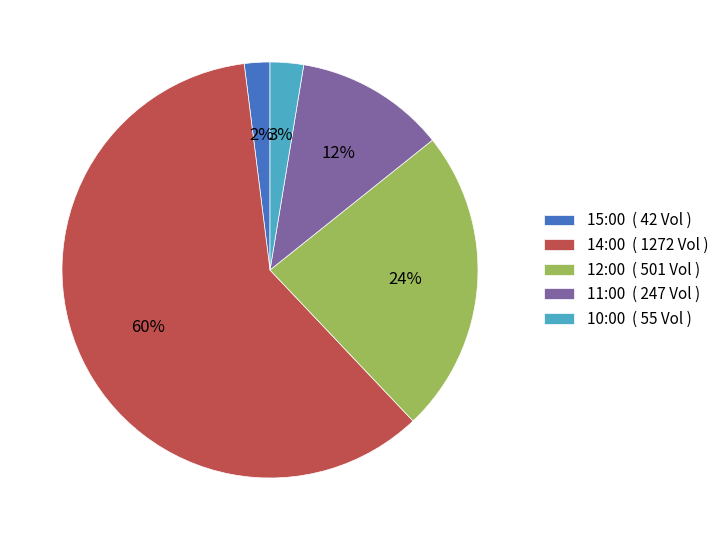

Is it true that 11:00 ( 247 Vol ) is 12% of the pie?

True